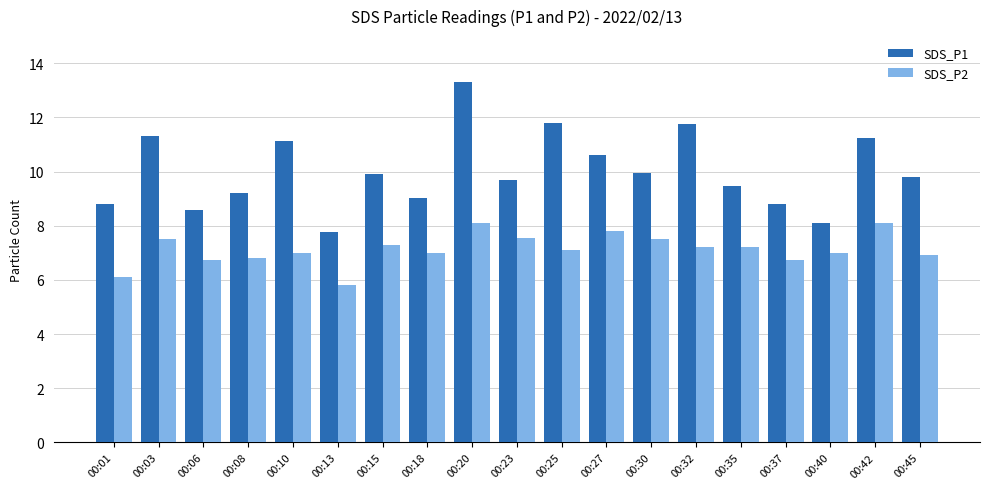

How many categories are shown in the chart?

19